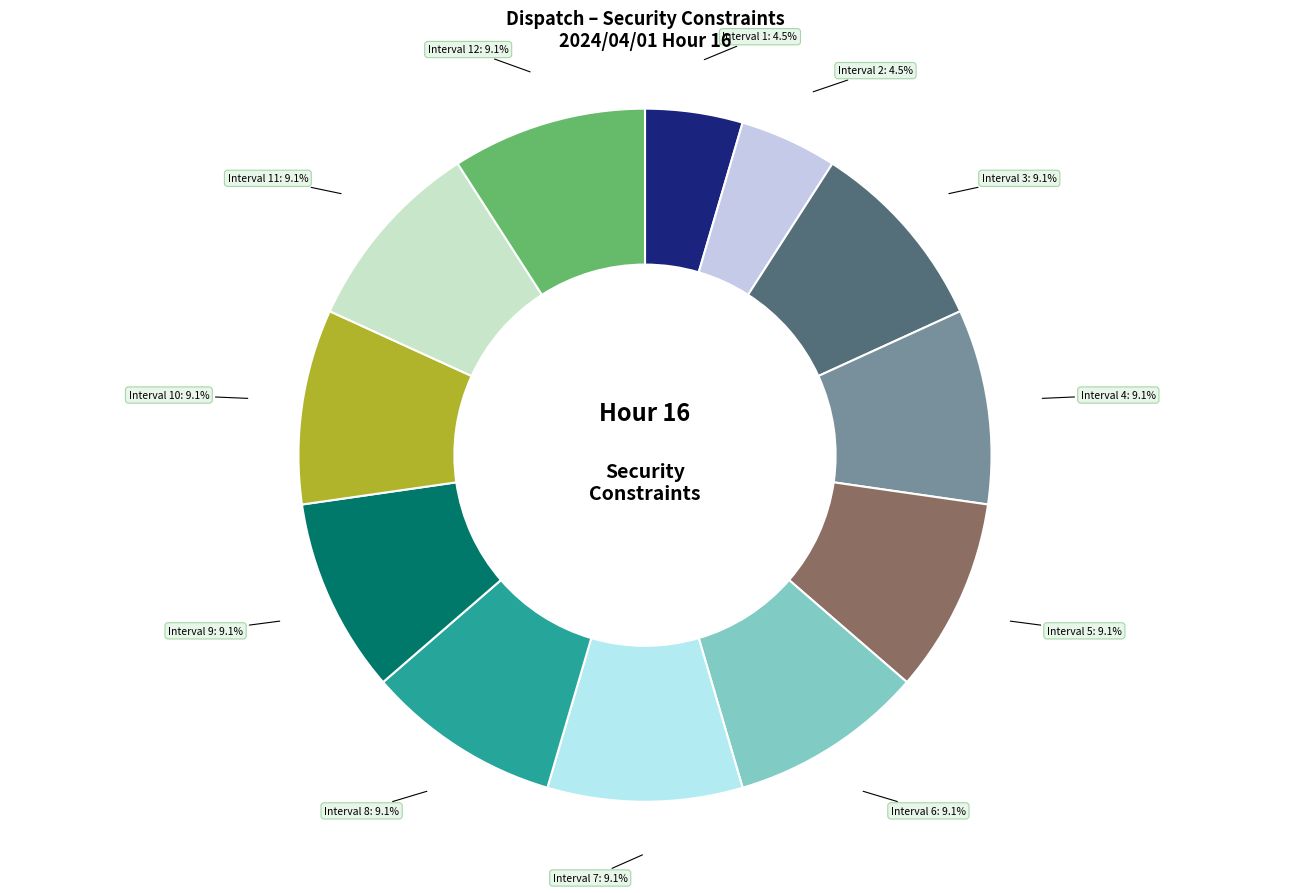

Combined, do Interval 6 and Interval 12 account for over 50%?

No